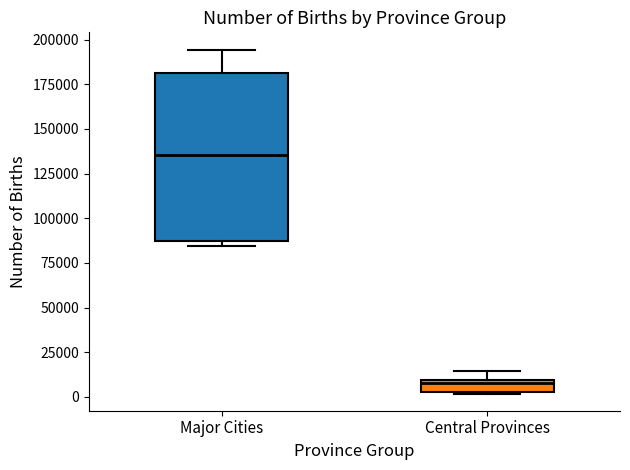

Which box's median line is the highest?

Major Cities